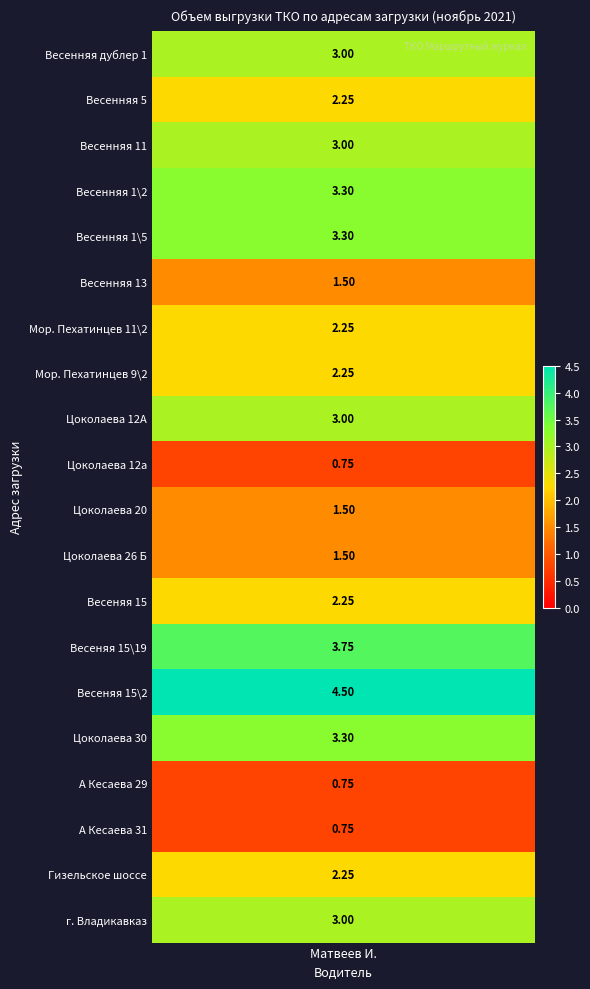

The value at А Кесаева 31 is 0.8. True or false?

True